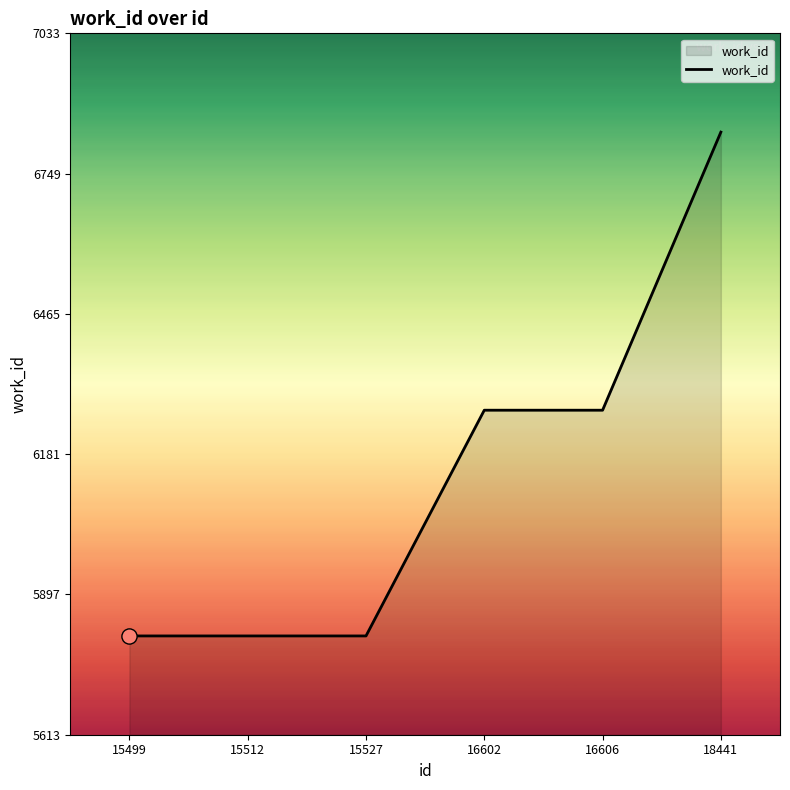

What is the ratio of the value at 16602 to the value at 18441?

0.9